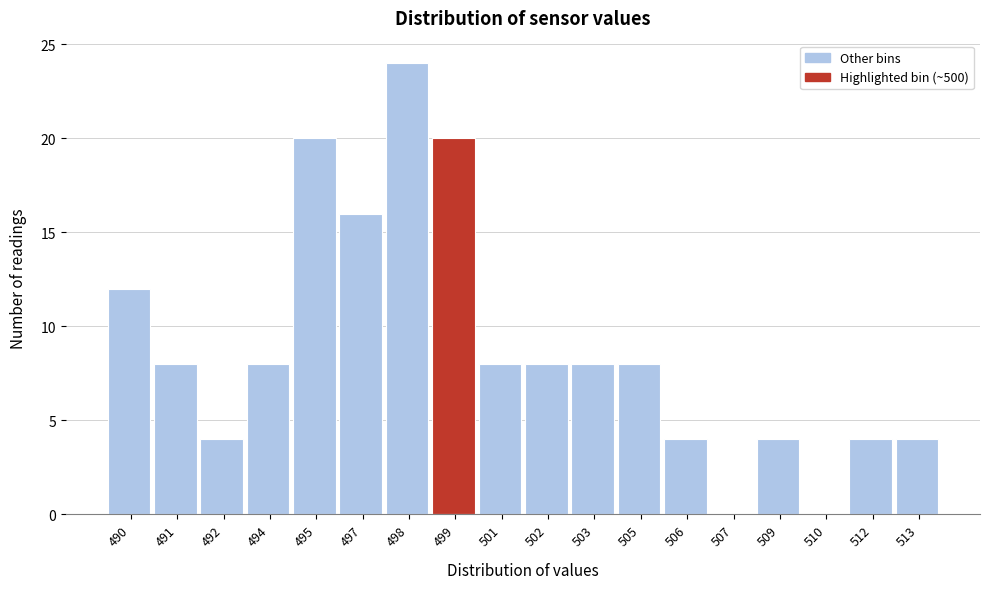

Reading left to right, extract all data points from this chart.

490=12	491=8	492=4	494=8	495=20	497=16	498=24	499=20	501=8	502=8	503=8	505=8	506=4	507=0	509=4	510=0	512=4	513=4